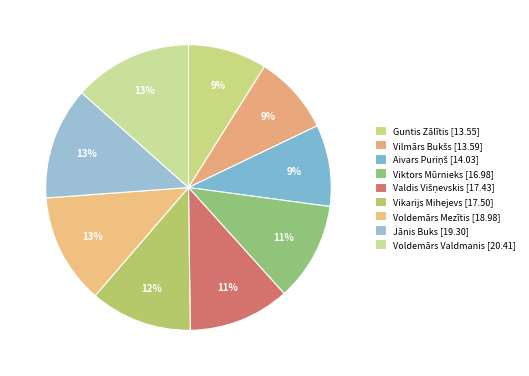

How many slices are in this pie chart?

9